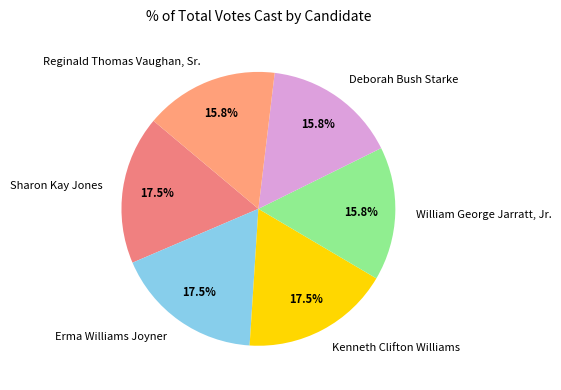

Is Deborah Bush Starke the majority of the pie?

No